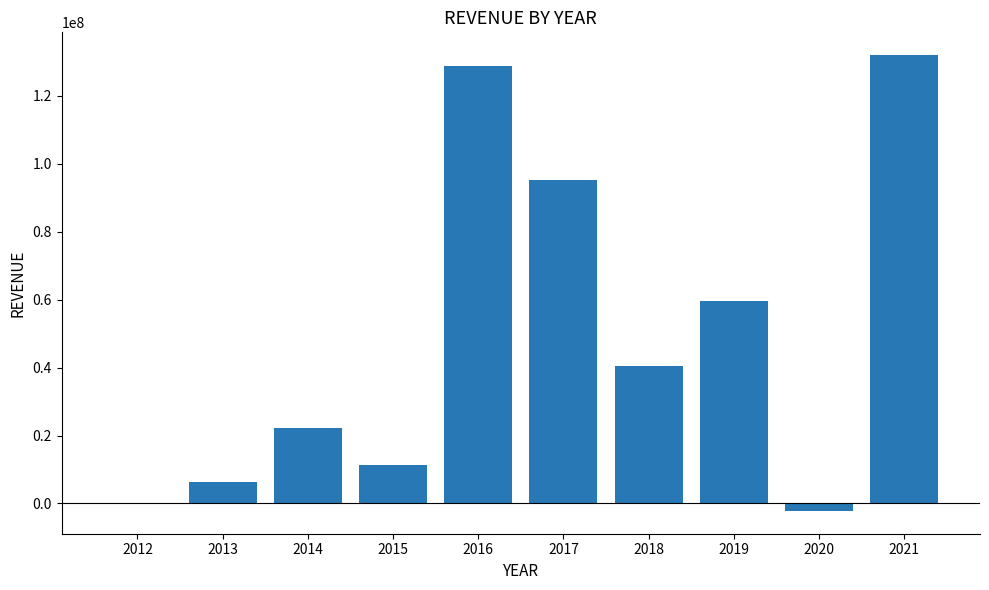

Does the chart contain stacked bars?

No